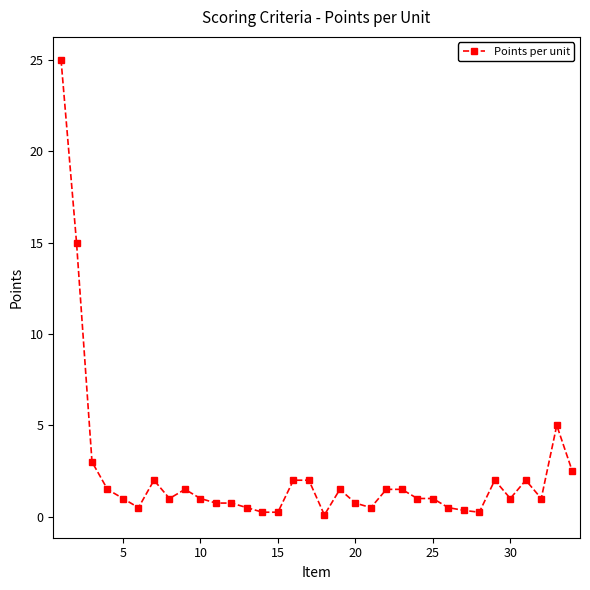

What is the greatest value displayed?

25.0